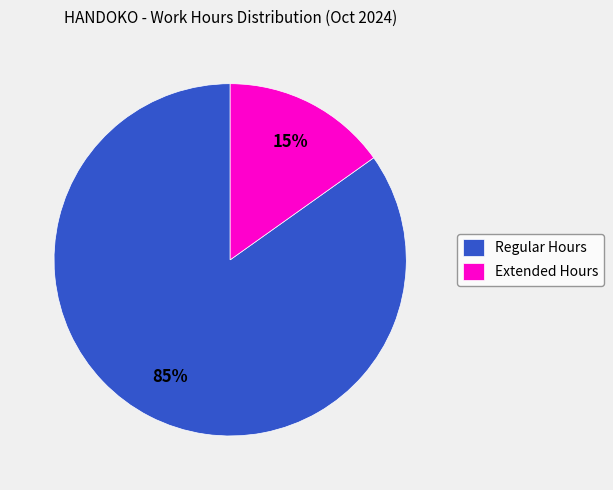

To the nearest percent, what is the average slice percentage?

50%